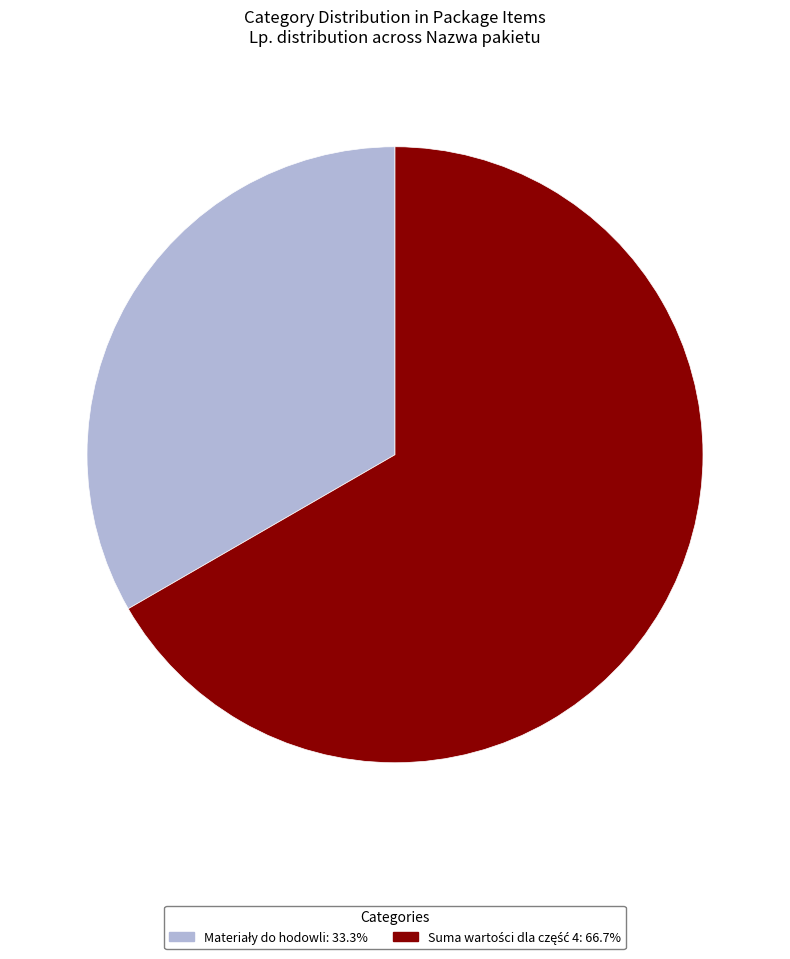

Does any single category account for the majority?

Yes